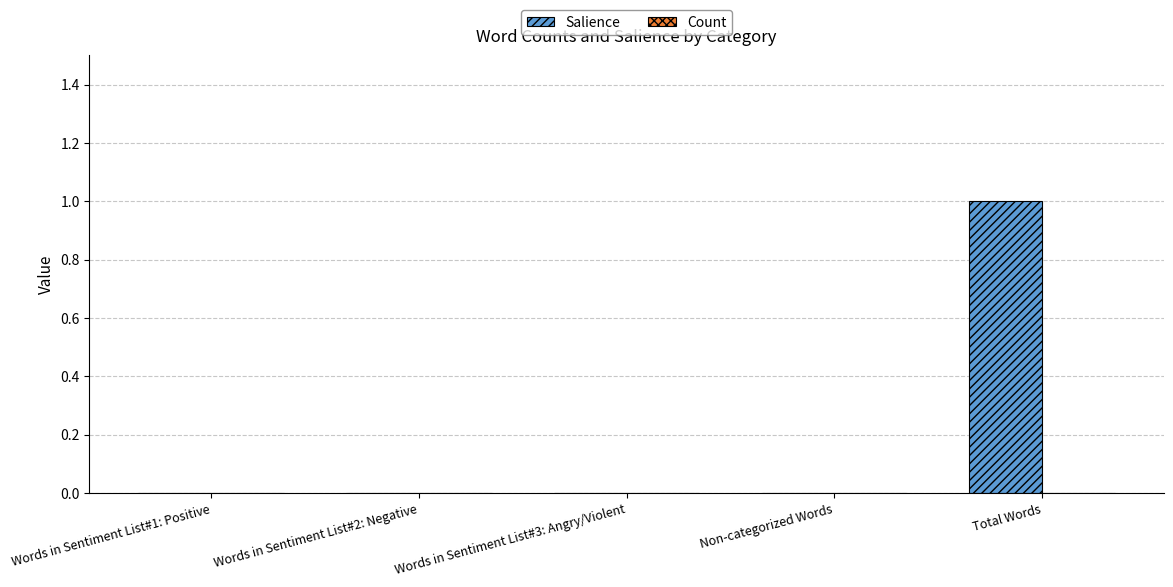

The value at Total Words is 1. True or false?

True